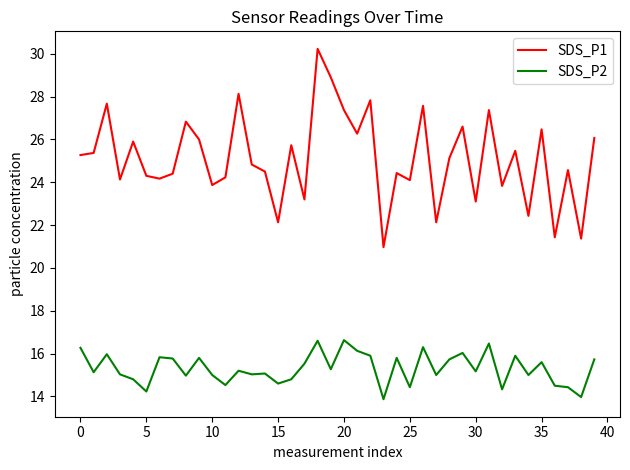

What is the highest value of the SDS_P2 series?

16.6